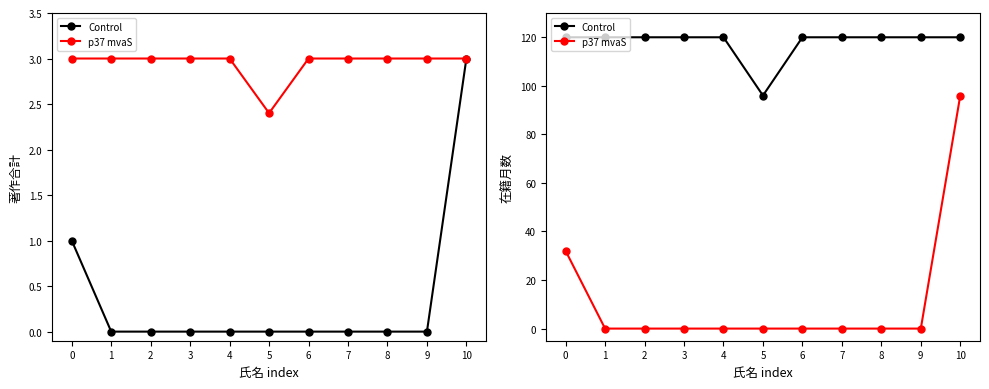

Is it true that Control equals 120 at 0?

True